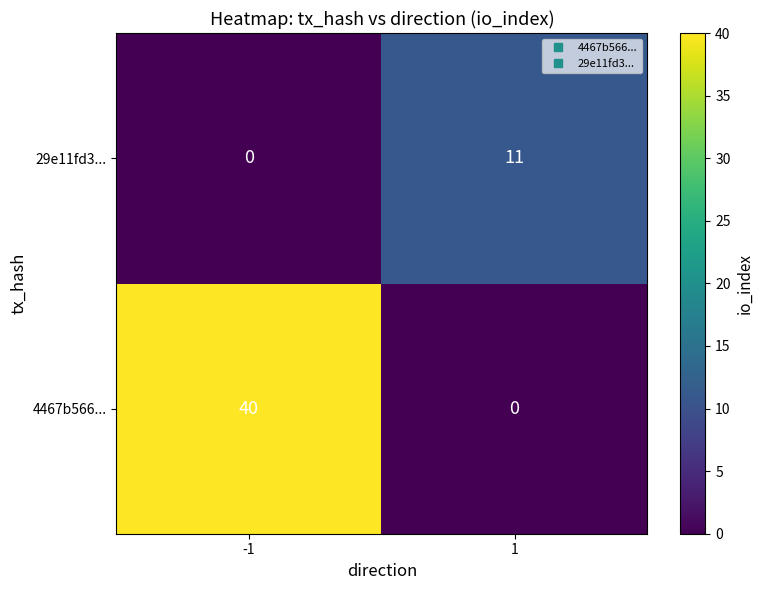

Which series has the widest spread of values?

4467b566...